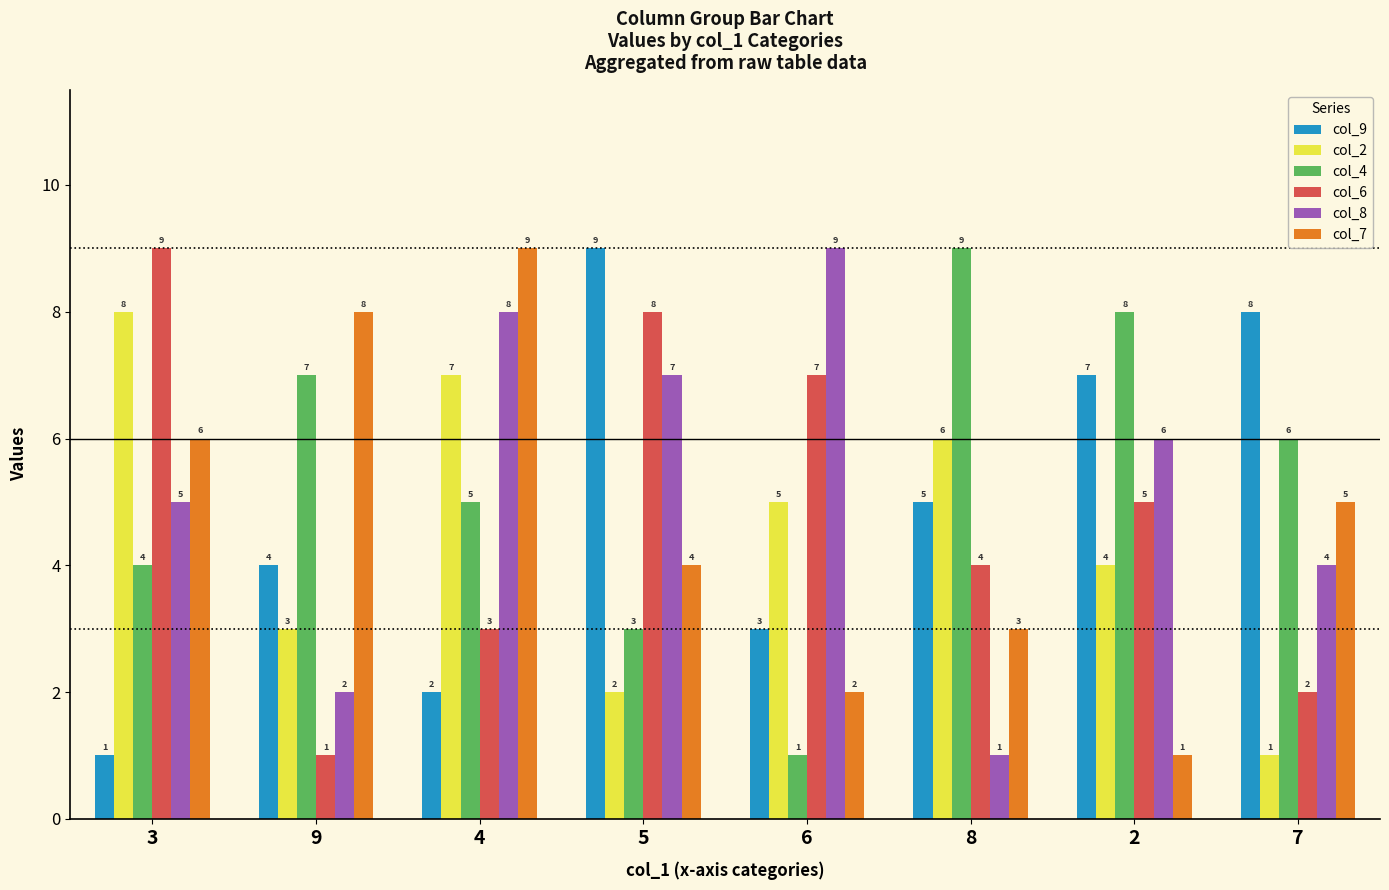

At 9, list the series in order from smallest to largest.

col_6, col_8, col_2, col_9, col_4, col_7